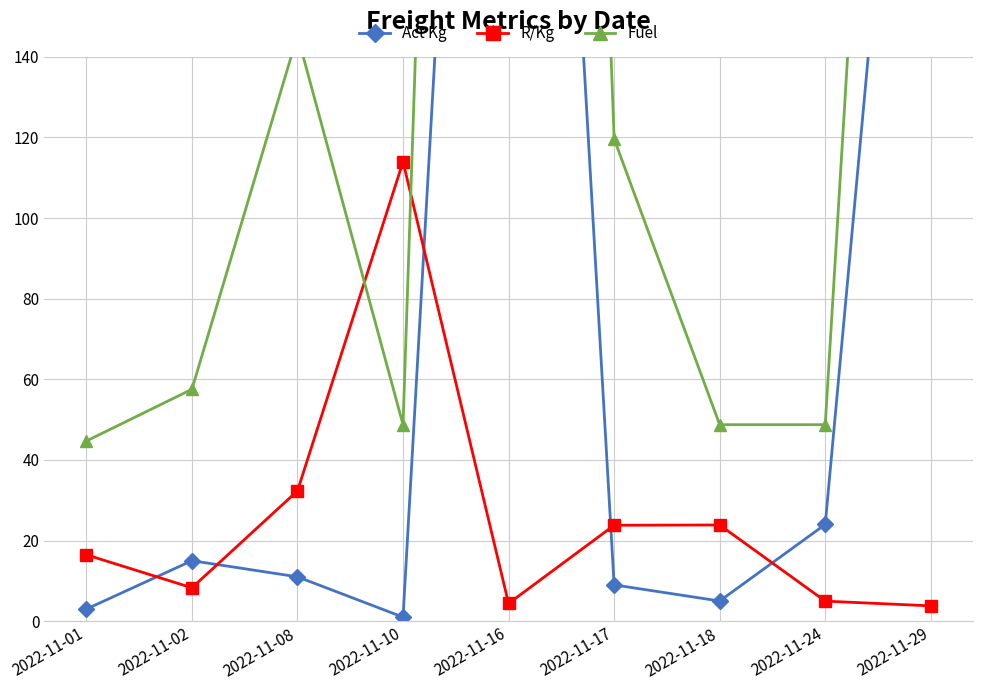

How many interior local valleys does the Fuel series have?

1